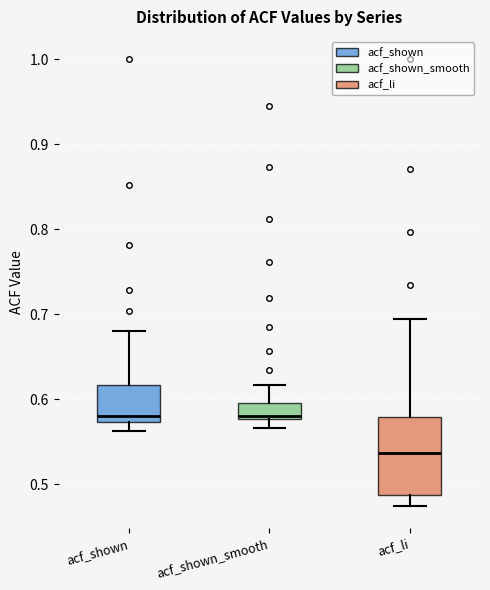

Reading left to right, read every box against the y-axis: the position of its median line, the range the box covers, and the ends of its whiskers. The values are not printed on the chart, so give them approximately, as read against the axis.

acf_shown: median 0.58, box 0.57 to 0.62, whiskers 0.56 to 0.68
acf_shown_smooth: median 0.58 (just above the box's lower edge), box 0.58 to 0.60, whiskers 0.57 to 0.62
acf_li: median 0.54, box 0.49 to 0.58, whiskers 0.48 to 0.69